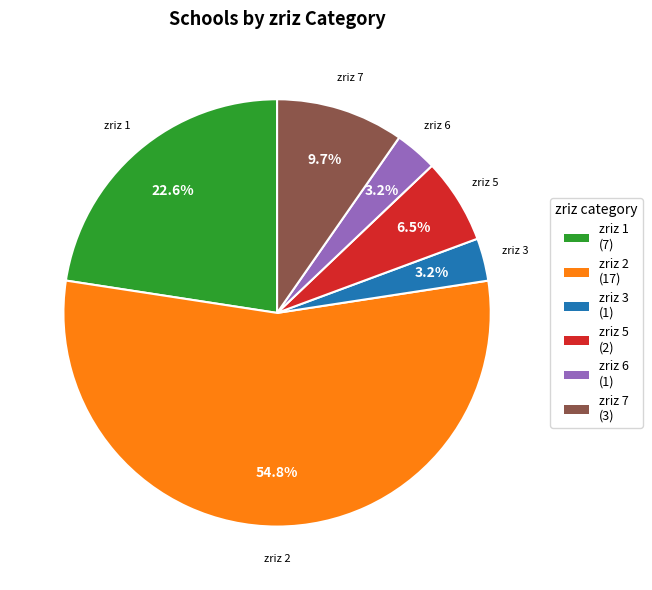

Which category has the biggest portion of the pie?

zriz 2